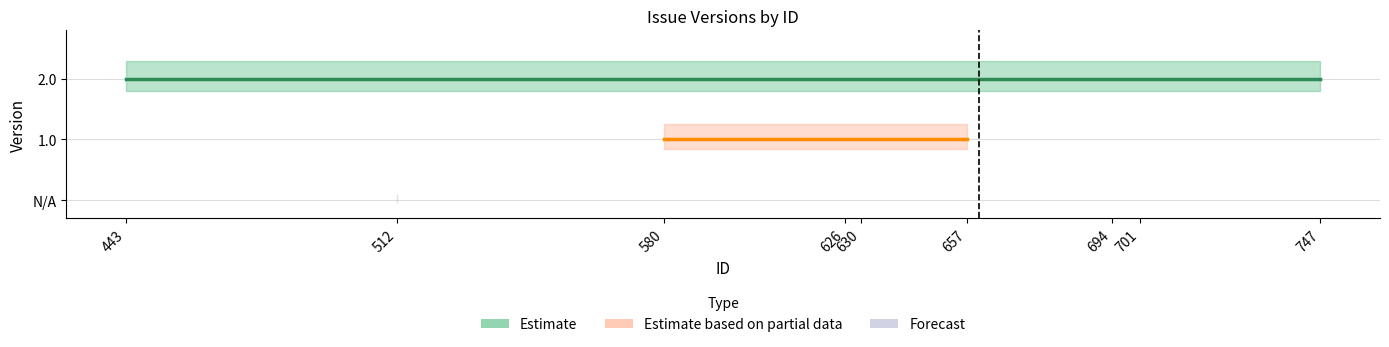

List the series in order of their peak value, highest first.

Estimate, Estimate based on partial data